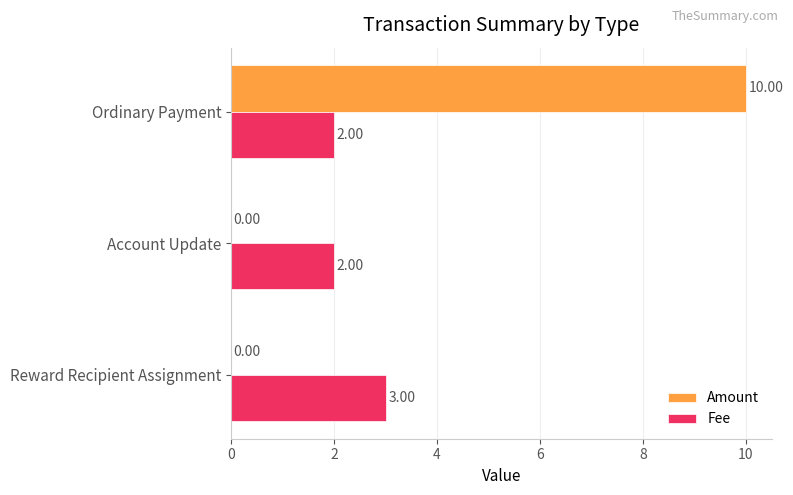

How many Fee values are between 2 and 3?

3